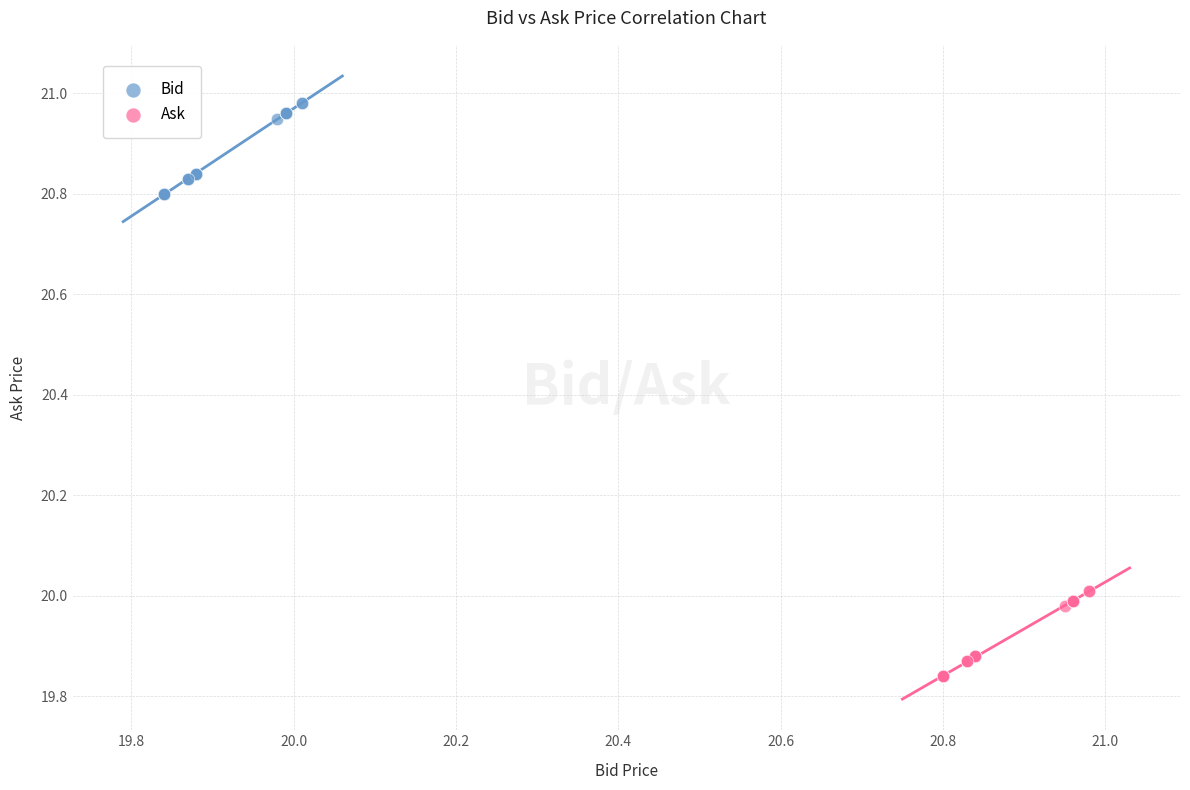

Which series reaches the minimum Y coordinate?

Ask